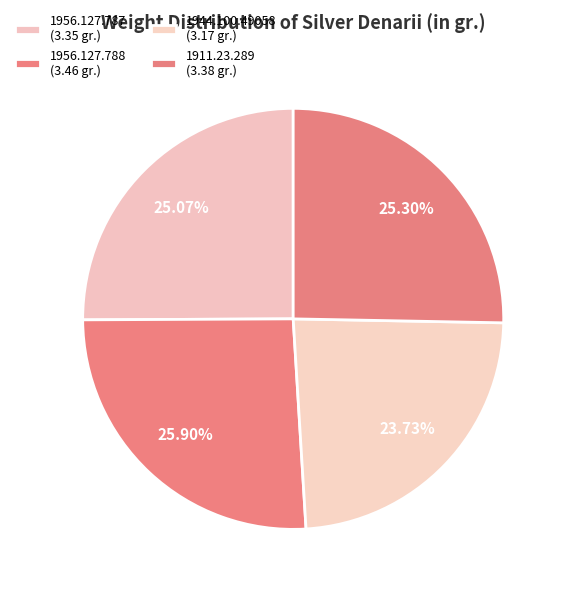

Between 1956.127.788 and 1956.127.787, which is larger?

1956.127.788